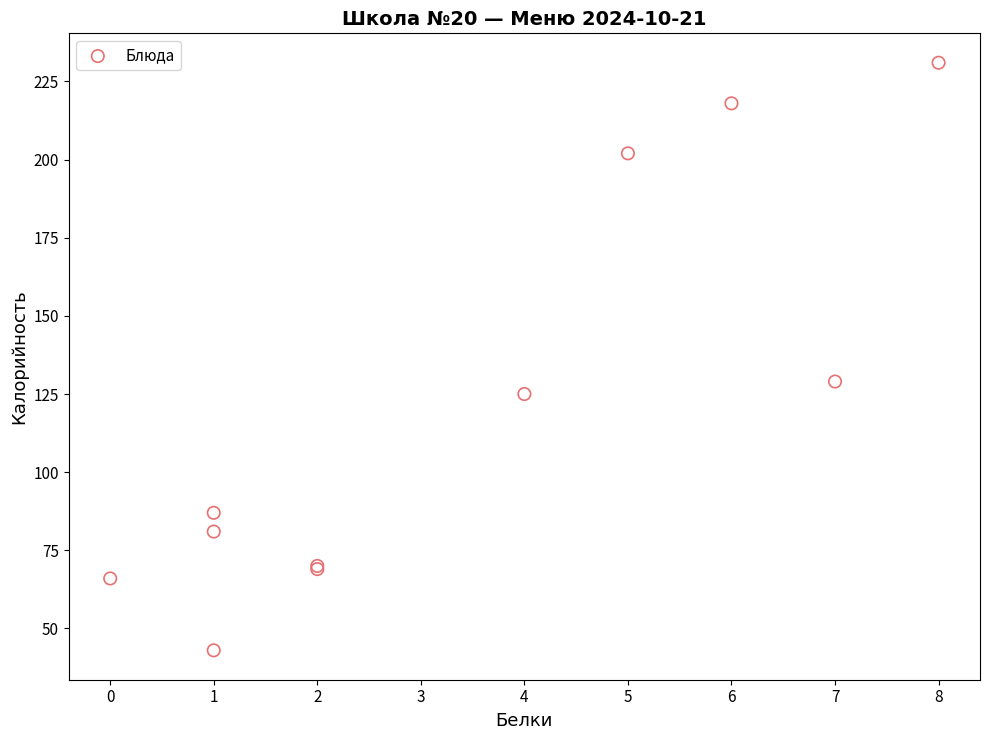

What Y value in the scatter plot is closest to 137?

129